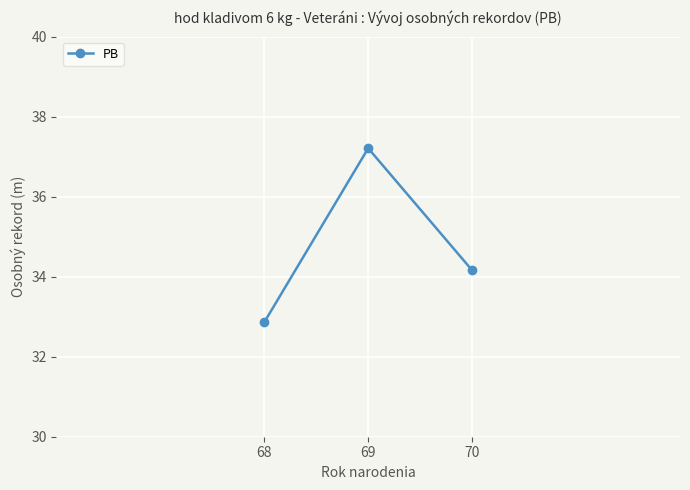

True or false: the data shows 14.5 at 68.

False